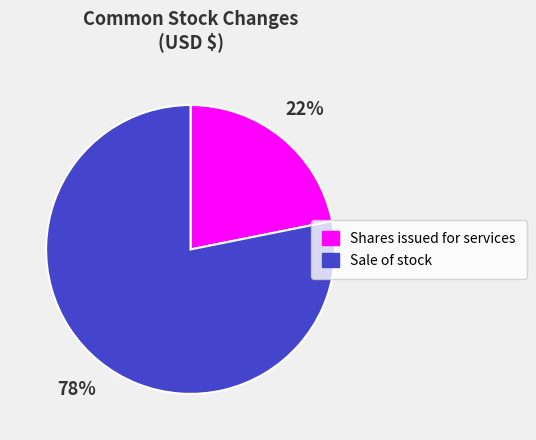

Count the number of slices in the pie.

2